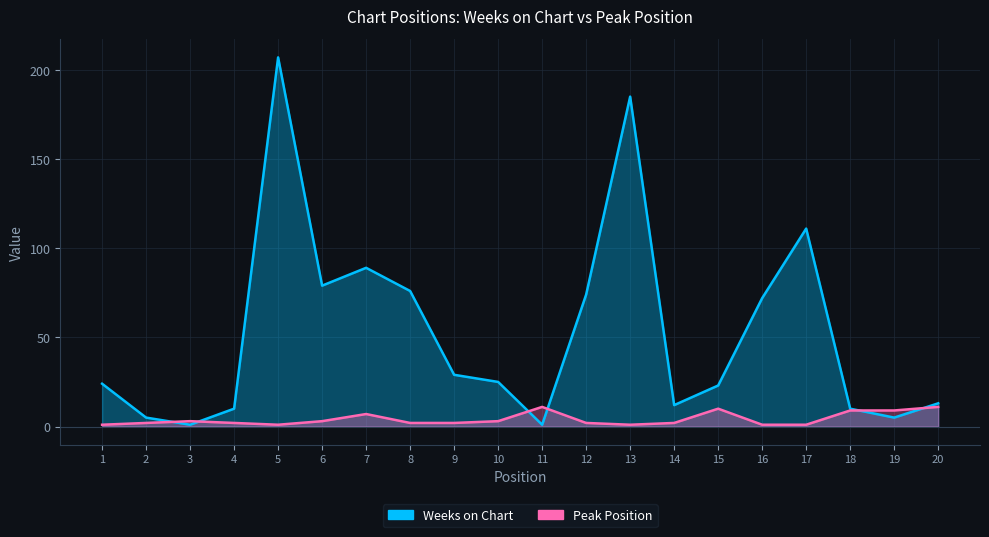

How many lines are shown in the chart?

2